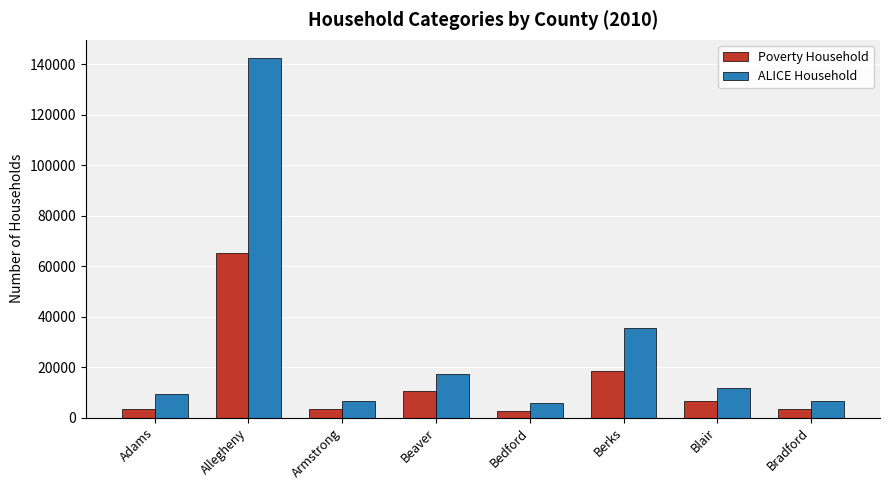

List the series in order of their peak value, highest first.

ALICE Household, Poverty Household